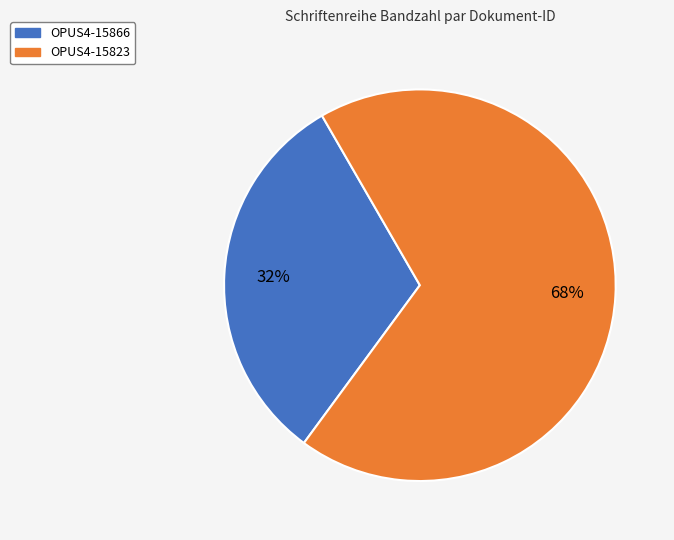

Do OPUS4-15866 and OPUS4-15823 together represent more than half of the pie?

Yes